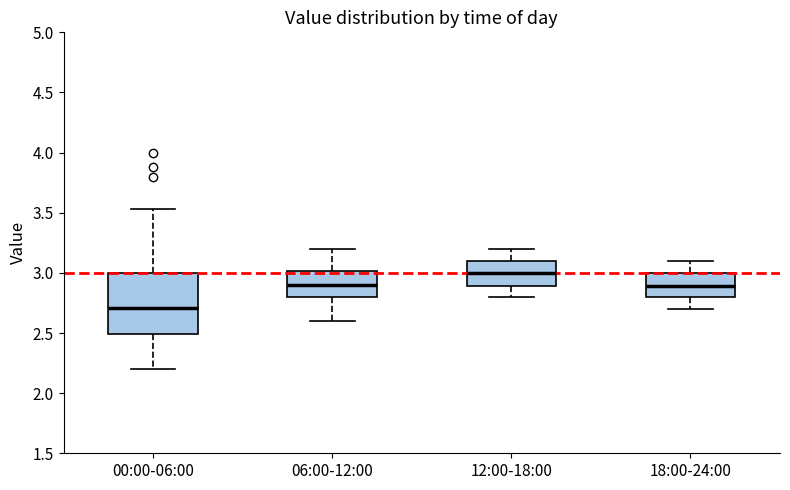

Reading left to right, transcribe this box plot: for each box, give where its median line is, the range the box spans, and where its two whiskers end, as read against the y-axis. The values are not printed on the chart, so give them approximately, as read against the axis.

00:00-06:00: median 2.70, box 2.50 to 3.00, whiskers 2.20 to 3.55
06:00-12:00: median 2.90, box 2.80 to 3.00, whiskers 2.60 to 3.20
12:00-18:00: median 3.00, box 2.90 to 3.10, whiskers 2.80 to 3.20
18:00-24:00: median 2.90, box 2.80 to 3.00, whiskers 2.70 to 3.10